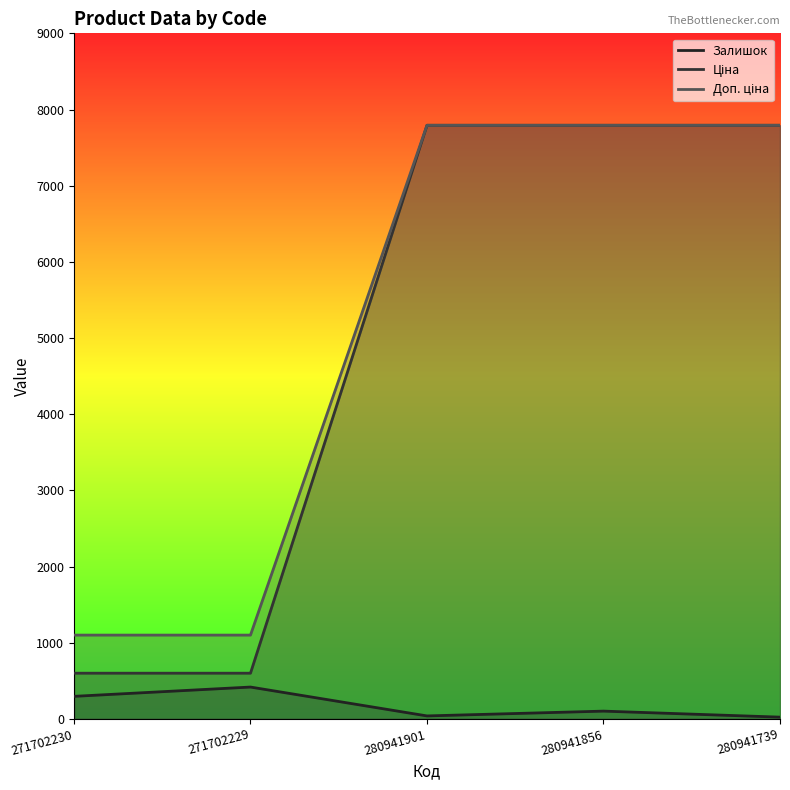

Is the value of Доп. ціна at 280941856 greater than the value of Залишок at 271702229?

Yes